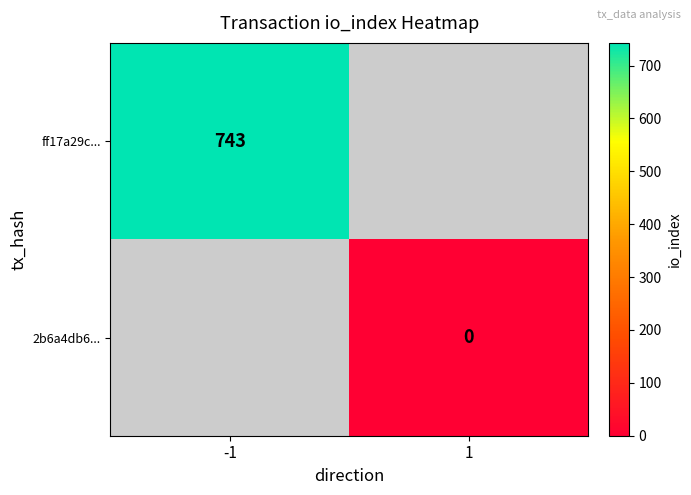

The ff17a29c... series shows 743 at -1. True or false?

True